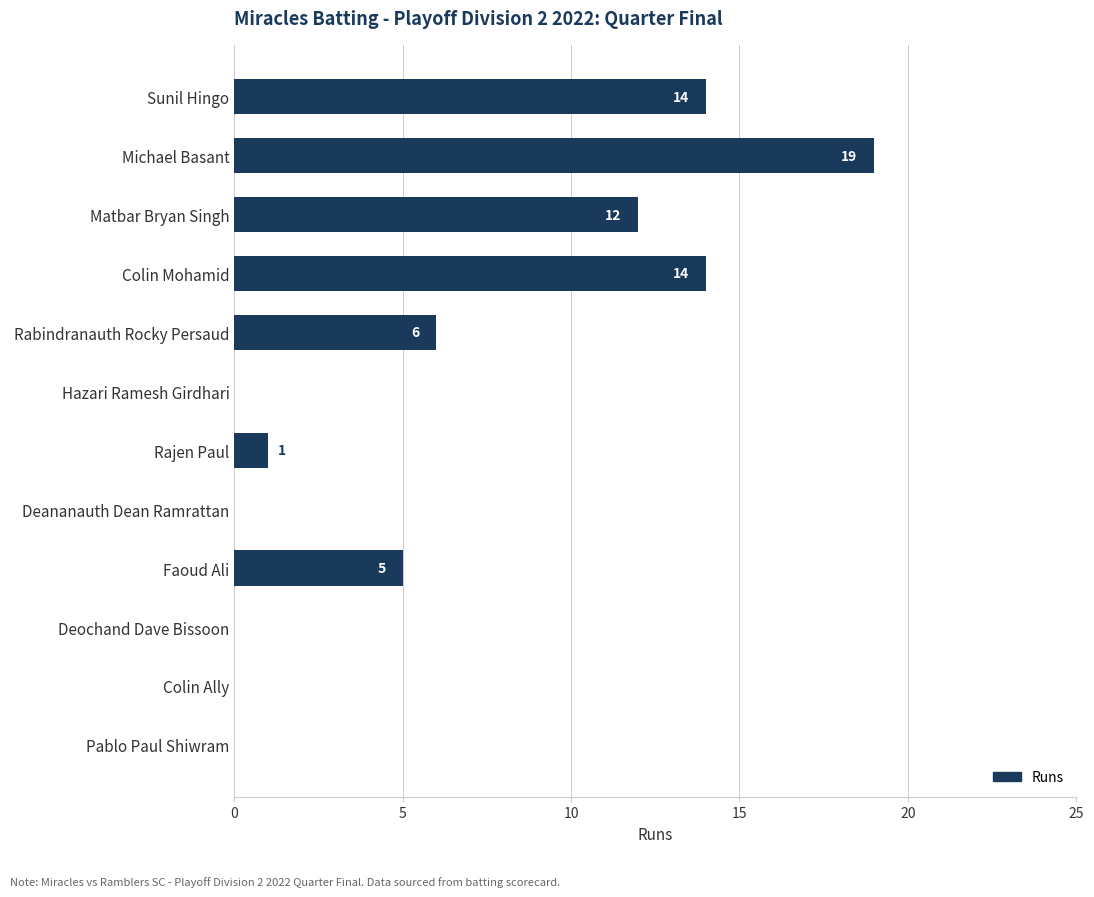

Reading top to bottom, list all the values displayed in this chart.

Sunil Hingo=14	Michael Basant=19	Matbar Bryan Singh=12	Colin Mohamid=14	Rabindranauth Rocky Persaud=6	Hazari Ramesh Girdhari=0	Rajen Paul=1	Deananauth Dean Ramrattan=0	Faoud Ali=5	Deochand Dave Bissoon=0	Colin Ally=0	Pablo Paul Shiwram=0